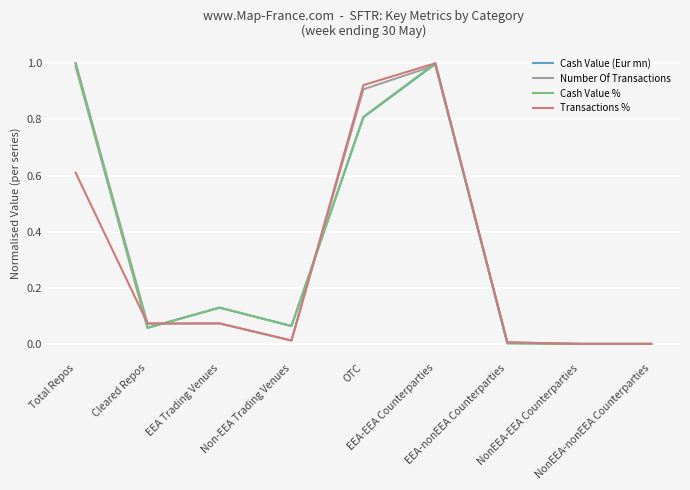

Is it true that Cash Value (Eur mn) equals 0.8 at OTC?

True